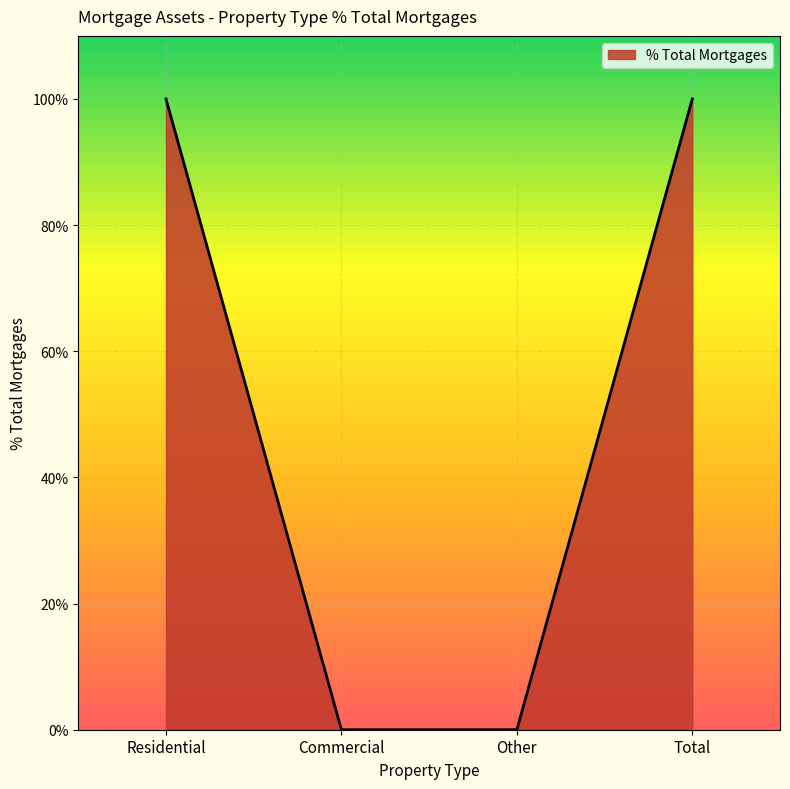

Between Commercial and Residential, which is larger?

Residential